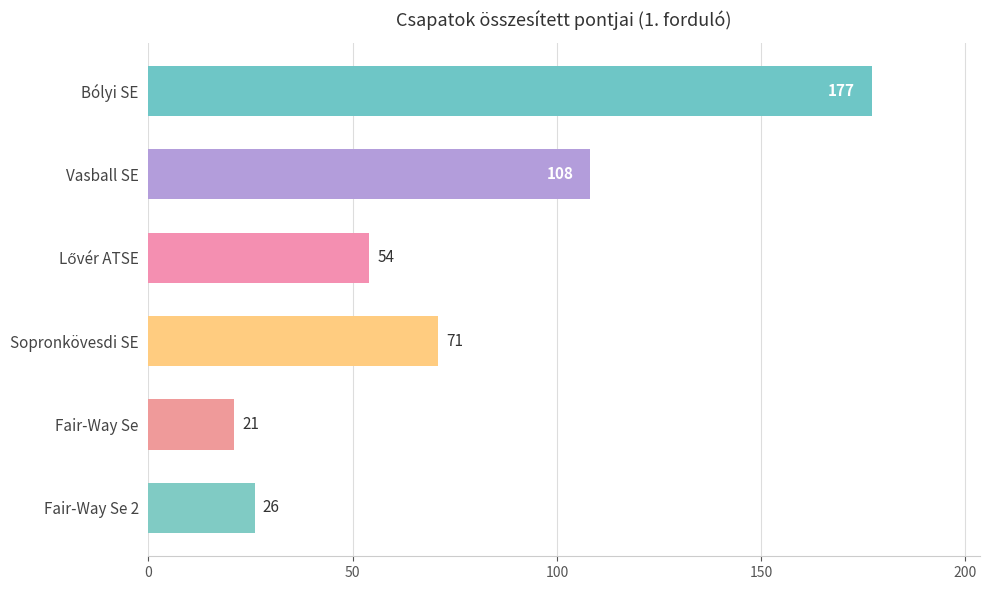

What position from the top is Vasball SE?

2